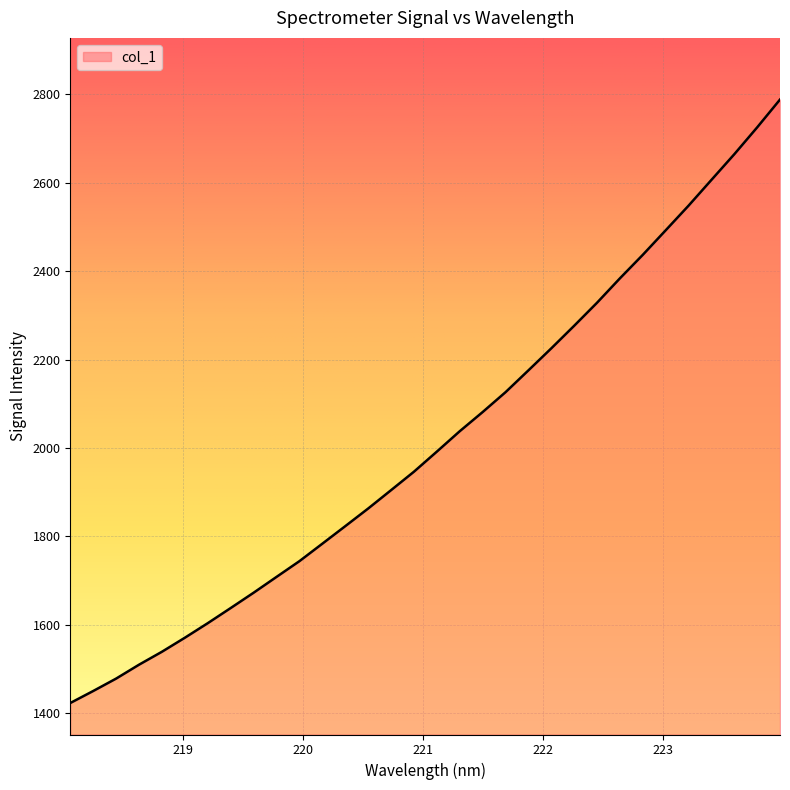

What is the difference between the maximum and minimum values?

1364.1